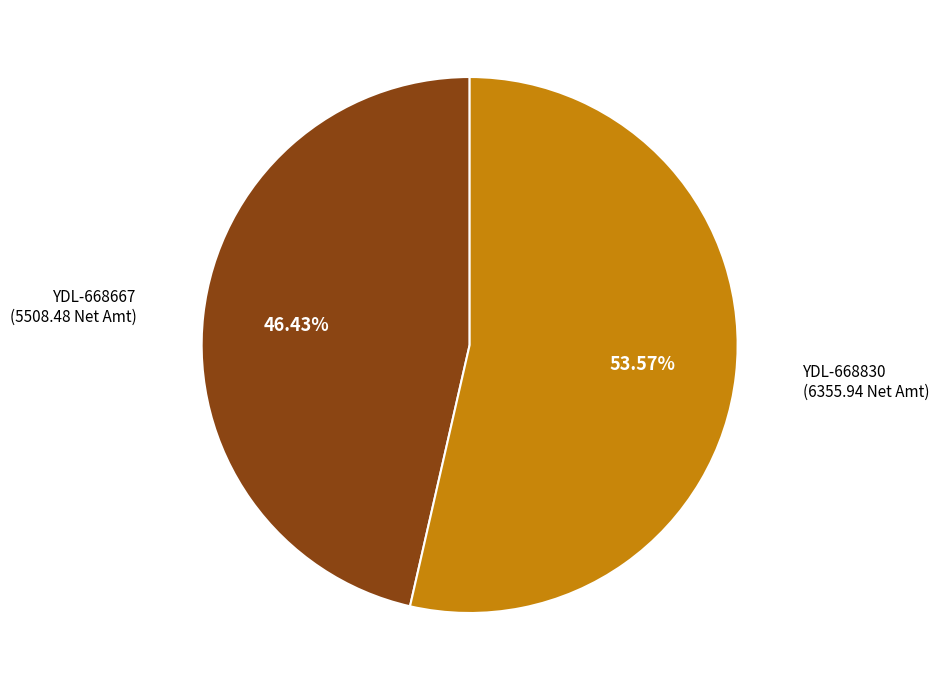

Is there a majority slice in this chart?

Yes